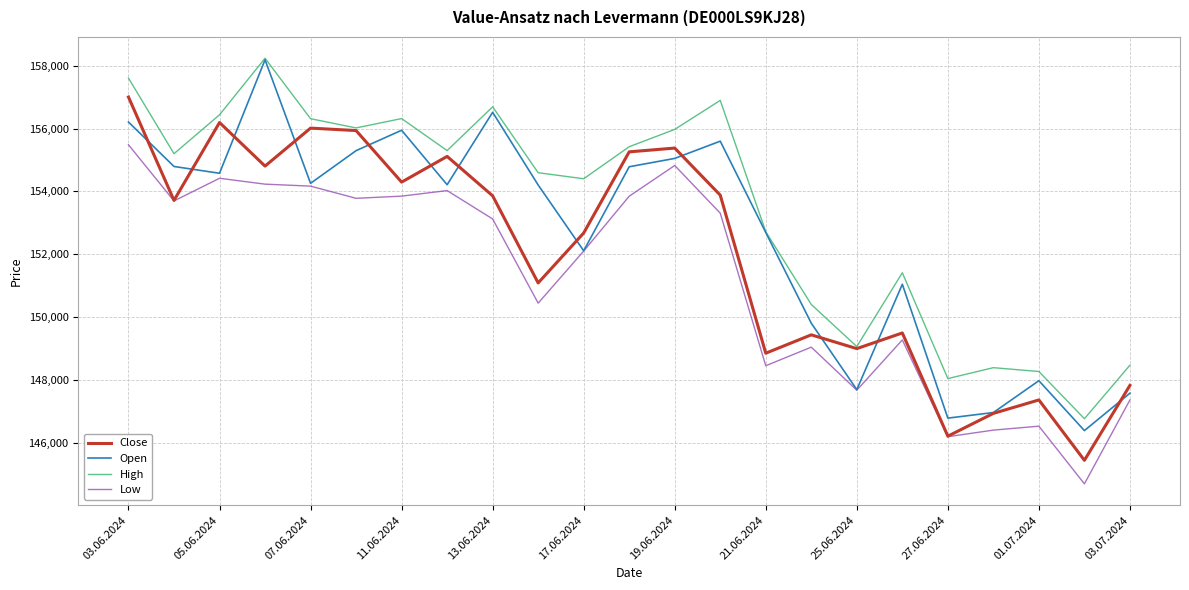

Rank the series by their average value, from highest to lowest.

High, Open, Close, Low